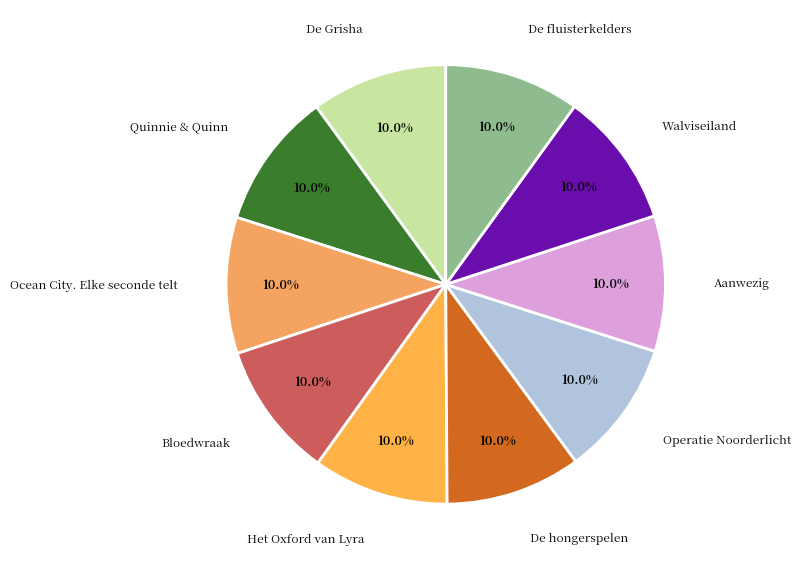

Does any single category account for the majority?

No